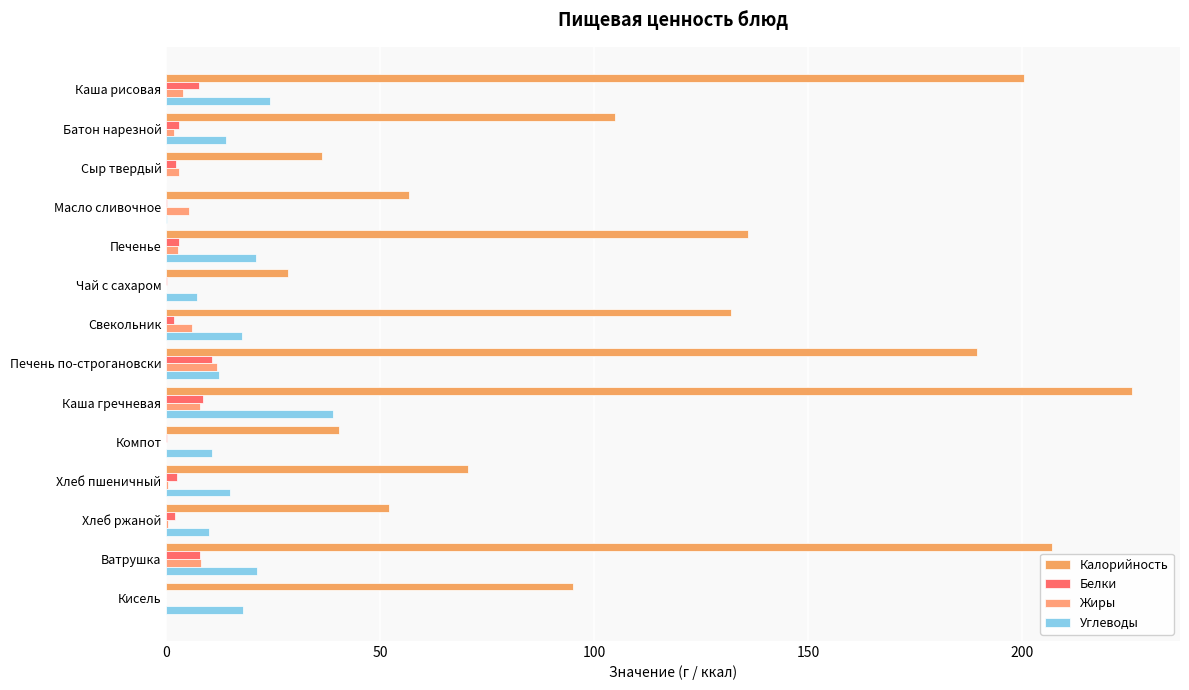

At which category does the chart reach its peak across all series?

Каша гречневая